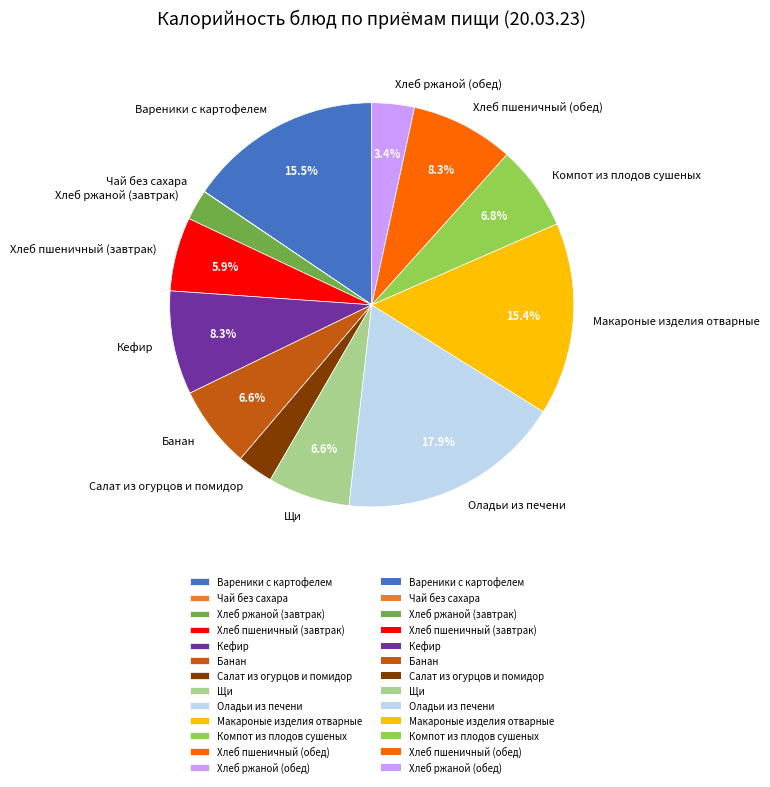

What percentage do Кефир and Компот из плодов сушеных together represent?

15.1%